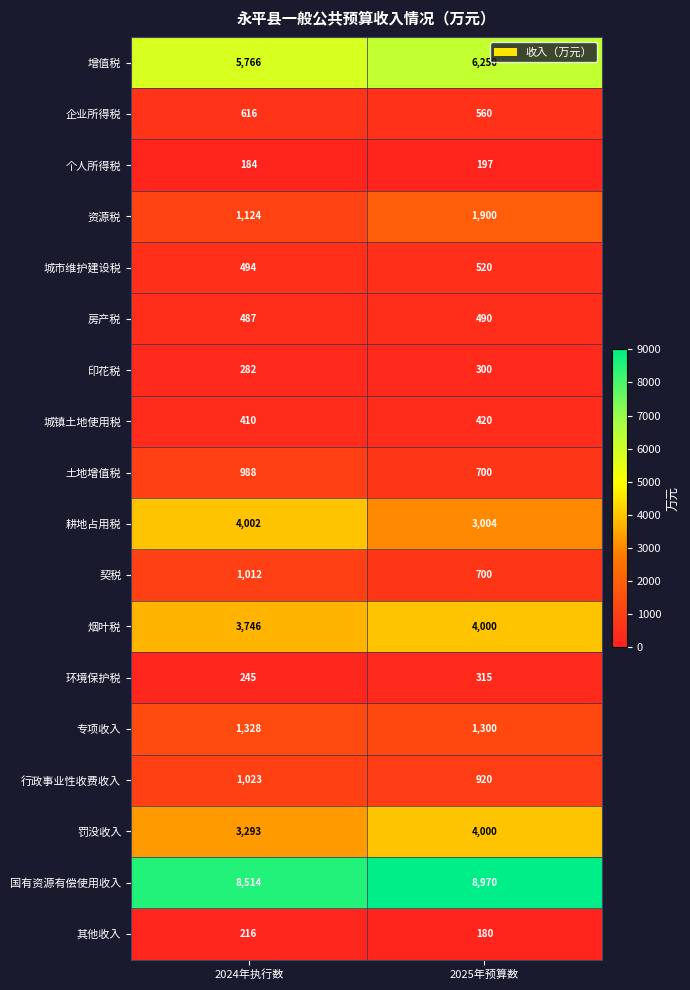

What is the average value of the 土地增值税 series?

844